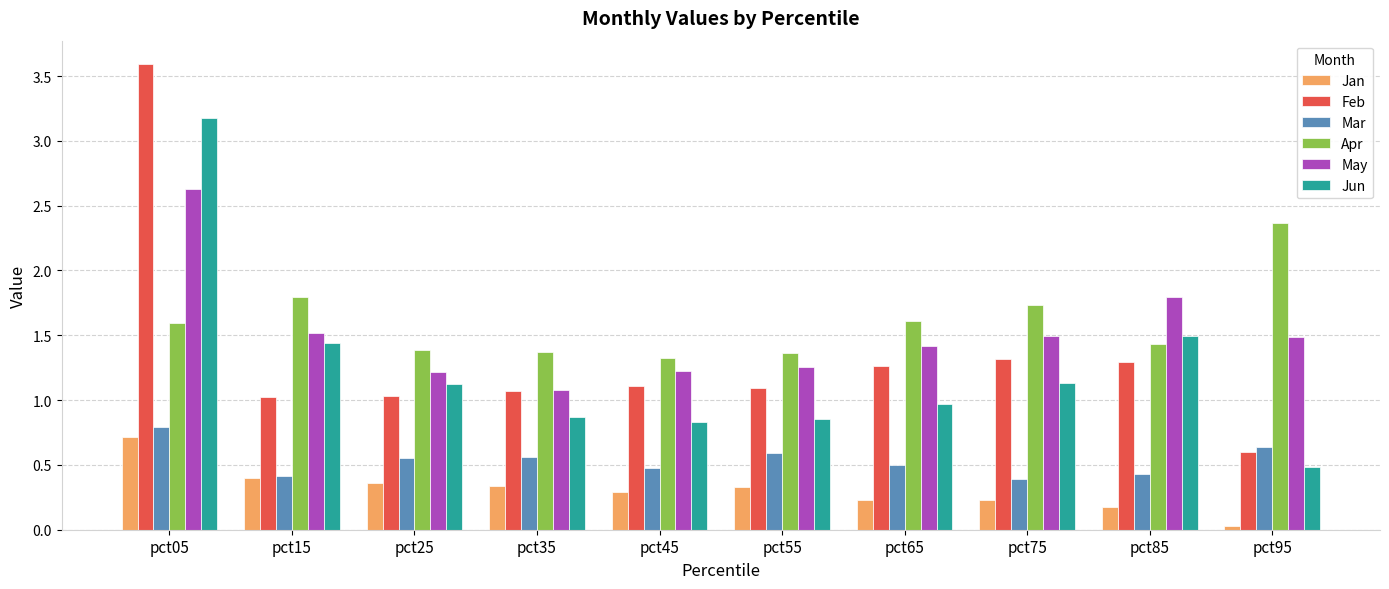

The value of Feb at pct45 is 1.1. True or false?

True